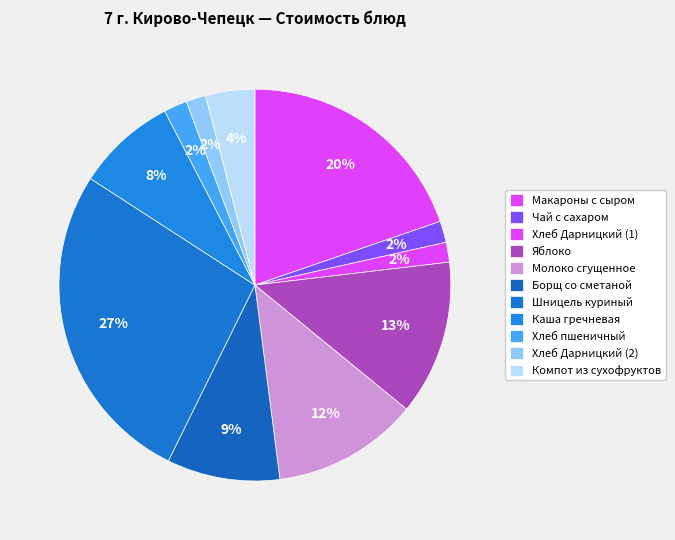

How many slices are in this pie chart?

11